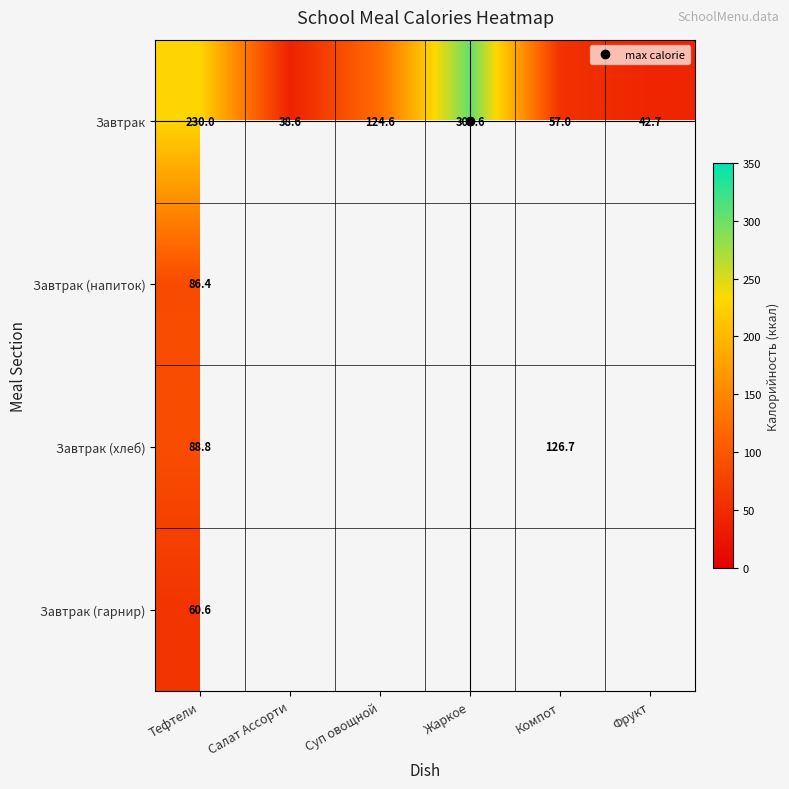

Count the number of categories in the chart.

6